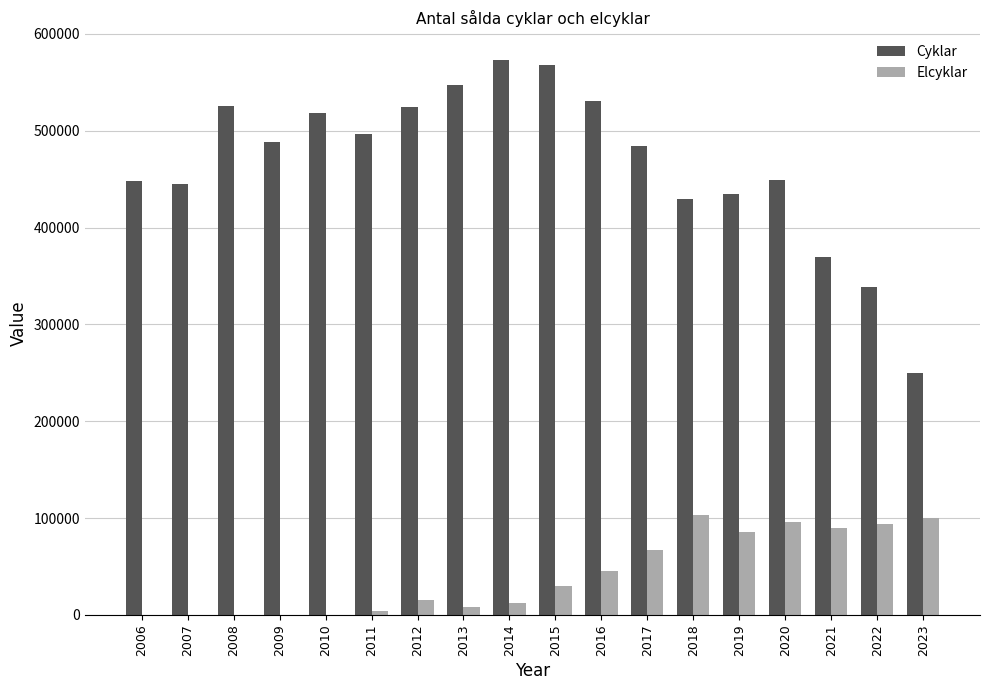

Which series changed the most between 2018 and 2021?

Cyklar